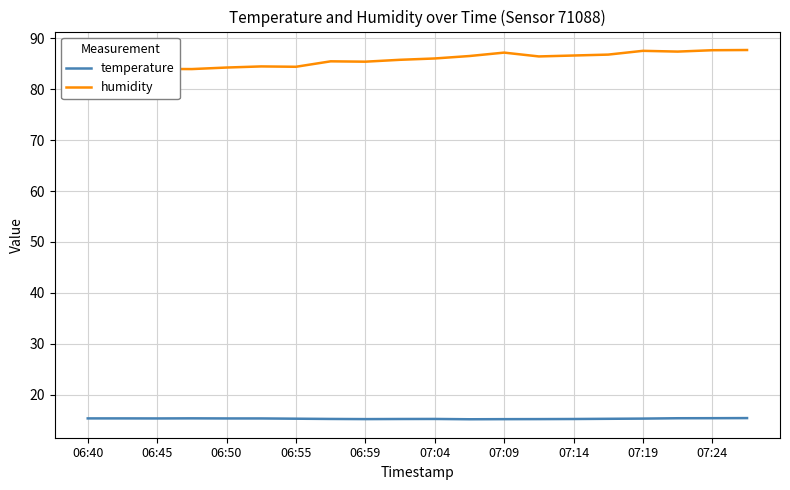

What is the highest value of the temperature series?

15.4